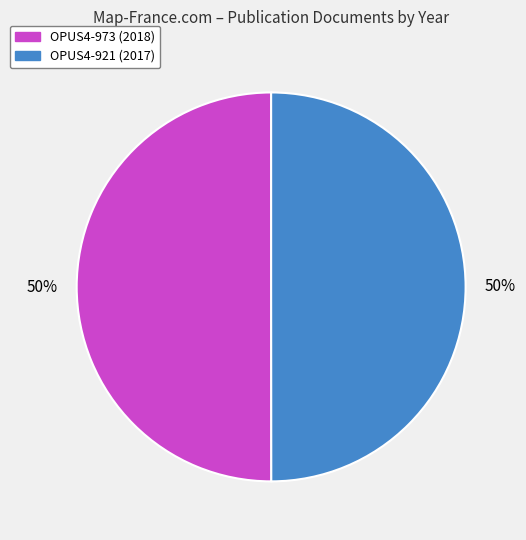

Approximately how many times larger is the value at OPUS4-973 compared to OPUS4-921?

1.0